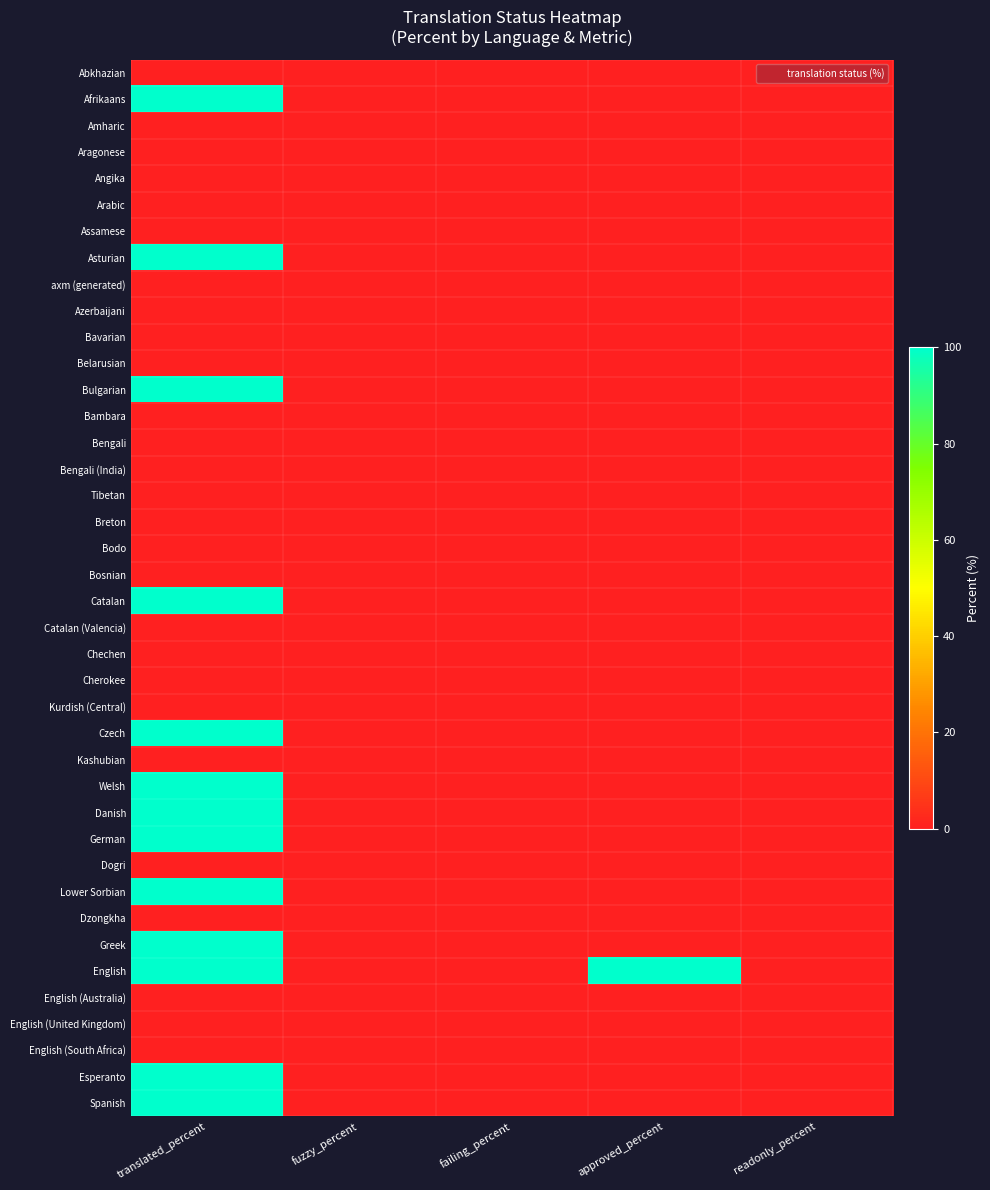

List the series in order of their peak value, highest first.

Afrikaans, Asturian, Bulgarian, Catalan, Czech, Welsh, Danish, German, Lower Sorbian, Greek, English, Esperanto, Spanish, Abkhazian, Amharic, Aragonese, Angika, Arabic, Assamese, axm (generated), Azerbaijani, Bavarian, Belarusian, Bambara, Bengali, Bengali (India), Tibetan, Breton, Bodo, Bosnian, Catalan (Valencia), Chechen, Cherokee, Kurdish (Central), Kashubian, Dogri, Dzongkha, English (Australia), English (United Kingdom), English (South Africa)